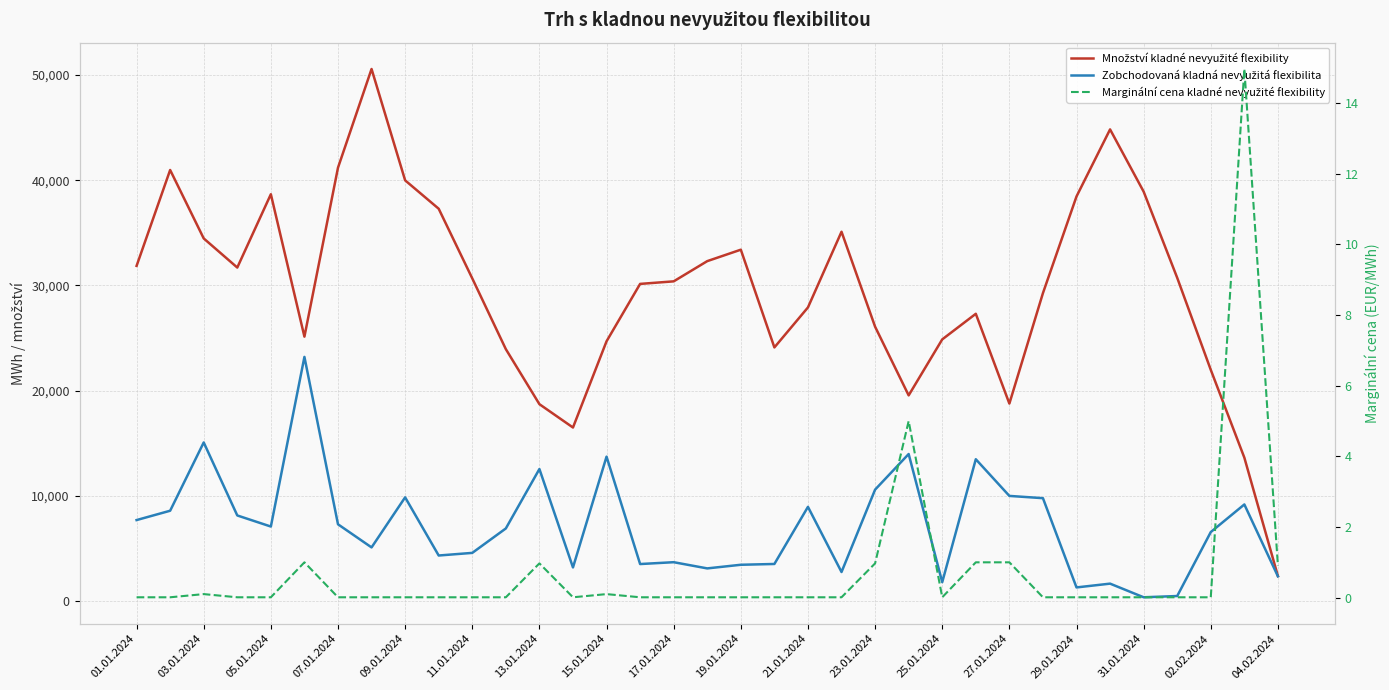

List the series in order of their overall mean, lowest first.

Marginální cena kladné nevyužité flexibility, Zobchodovaná kladná nevyužitá flexibilita, Množství kladné nevyužité flexibility